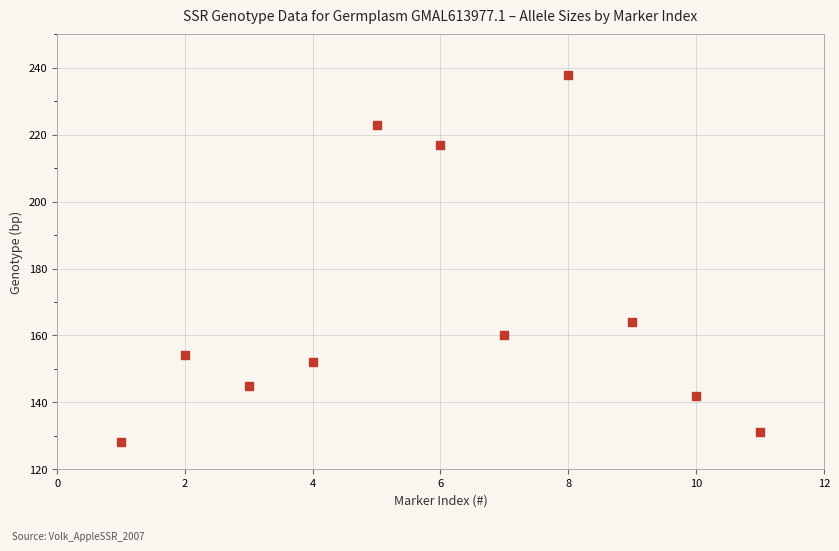

What Y value in the scatter plot is closest to 183?

164